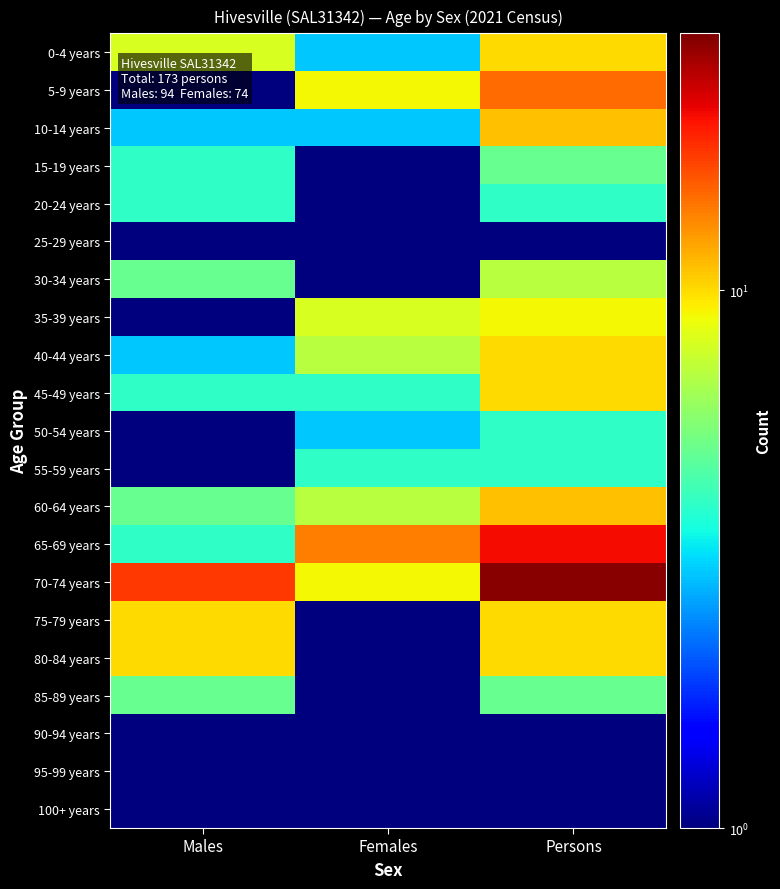

Rank the series by their maximum value, from lowest to highest.

25-29 years, 90-94 years, 95-99 years, 100+ years, 20-24 years, 50-54 years, 55-59 years, 15-19 years, 85-89 years, 30-34 years, 35-39 years, 0-4 years, 40-44 years, 45-49 years, 75-79 years, 80-84 years, 10-14 years, 60-64 years, 5-9 years, 65-69 years, 70-74 years